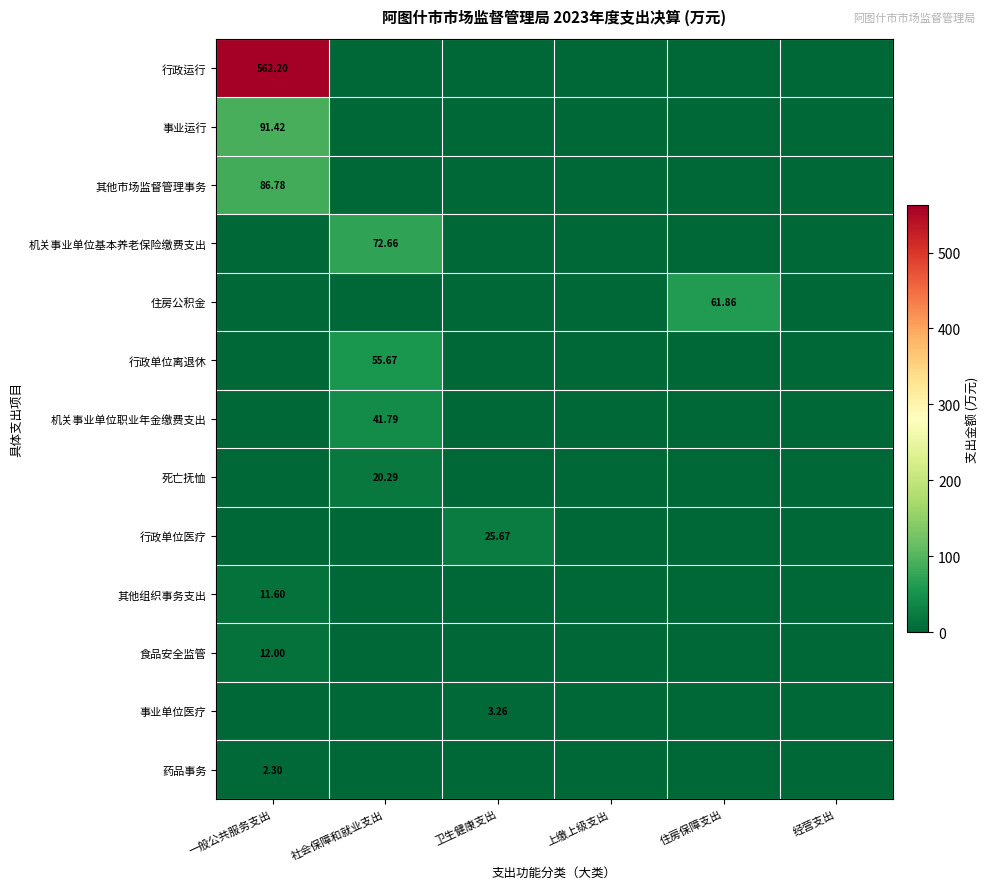

The 行政单位离退休 series shows 0.0 at 住房保障支出. True or false?

True